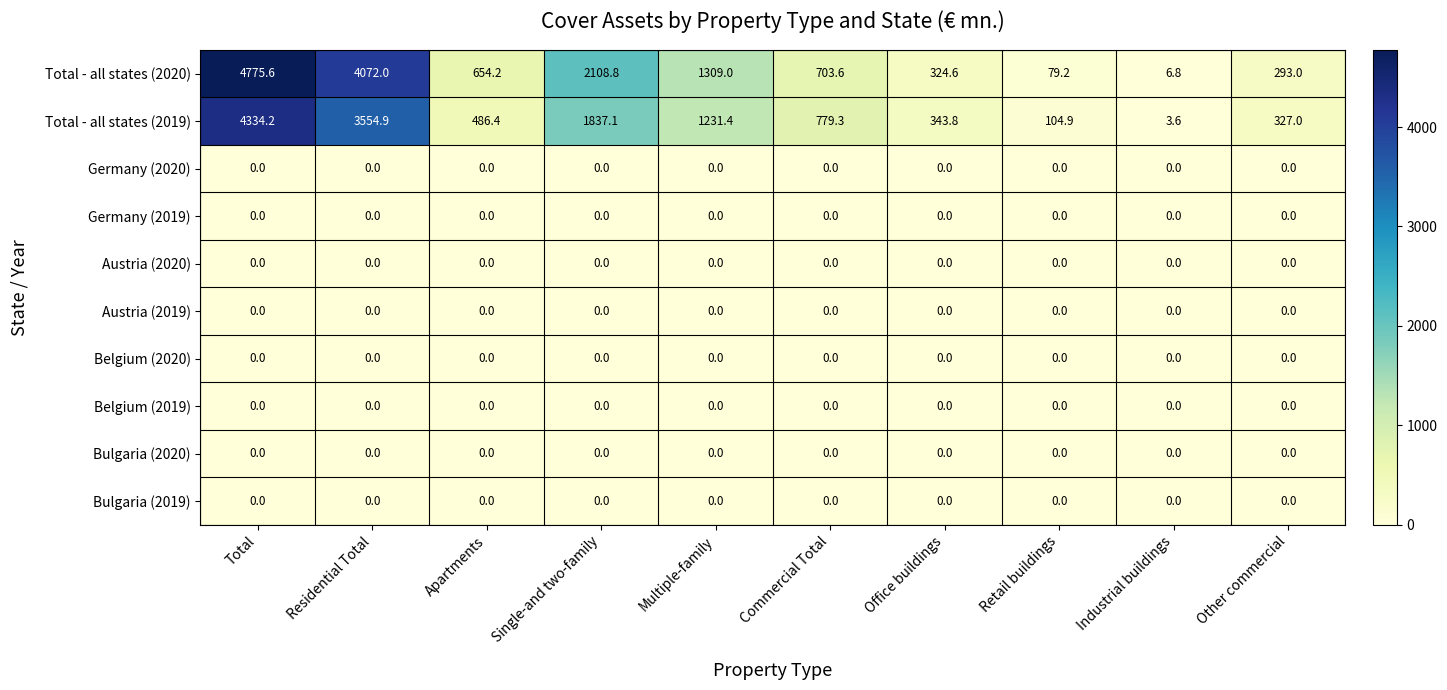

Where is Total - all states (2020) nearest to the value 2391?

Single-and two-family